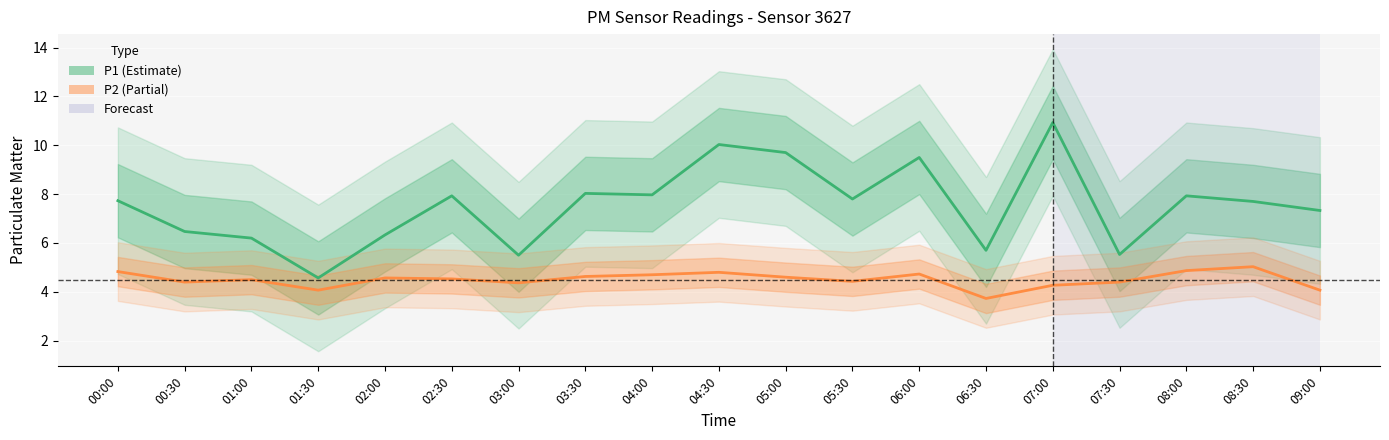

At which label does P2 reach its minimum?

06:30